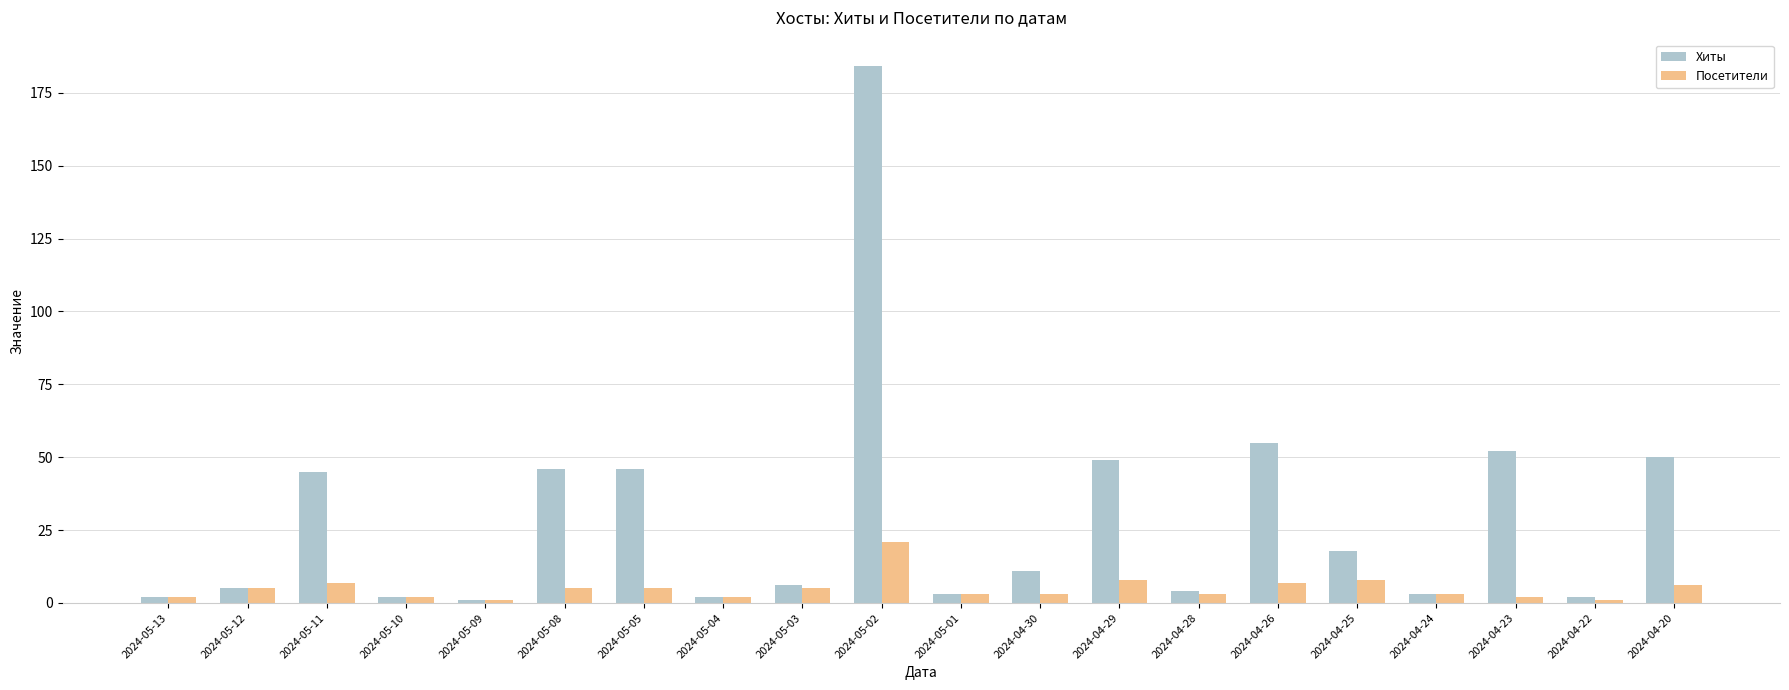

The Хиты series shows 16 at 2024-04-26. True or false?

False